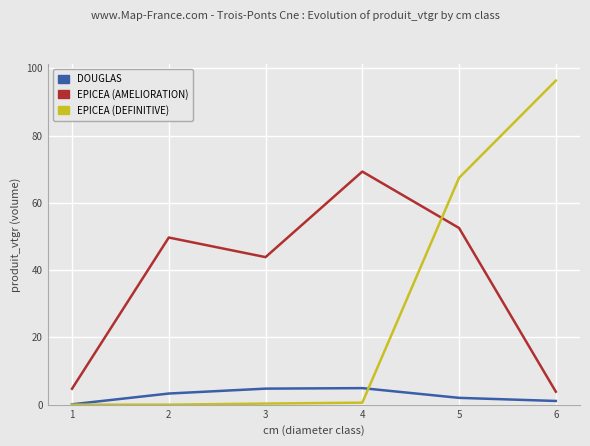

True or false: DOUGLAS and EPICEA (AMELIORATION) cross at least once.

False